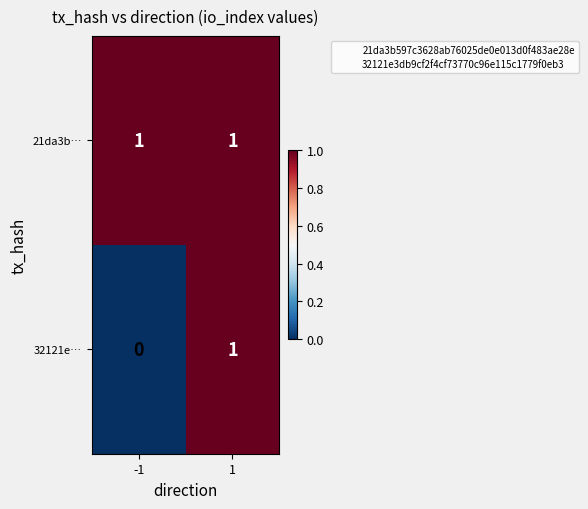

At how many categories does at least one series exceed 0?

2